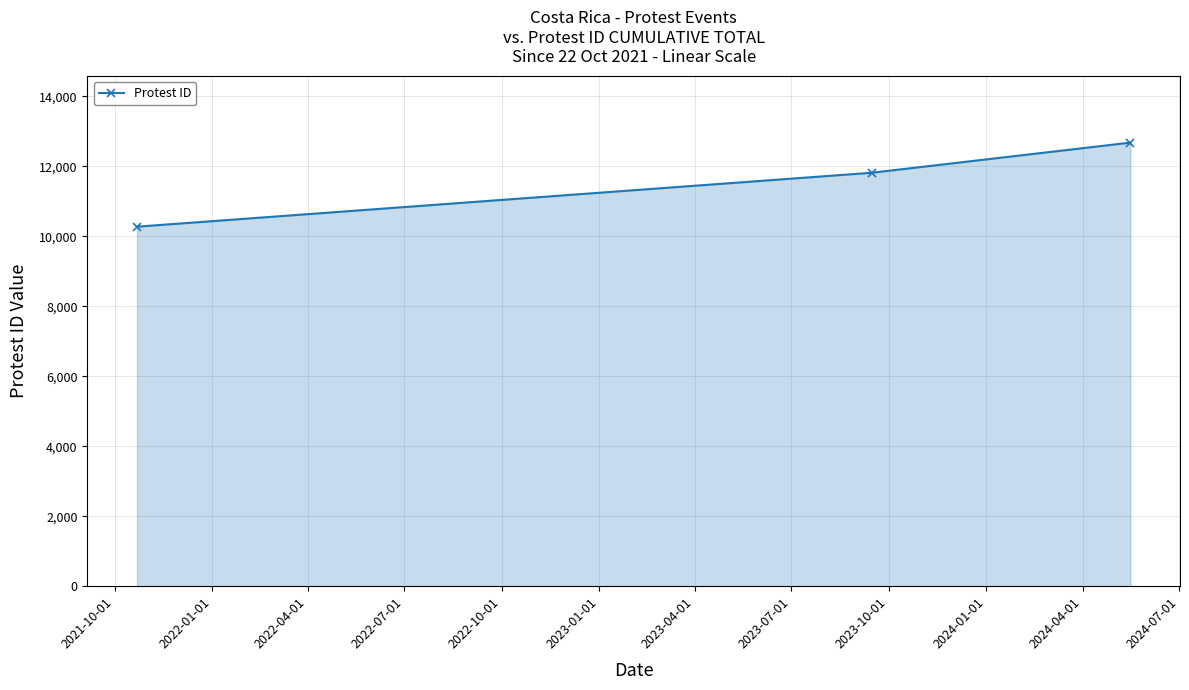

How many values are below 11814?

1